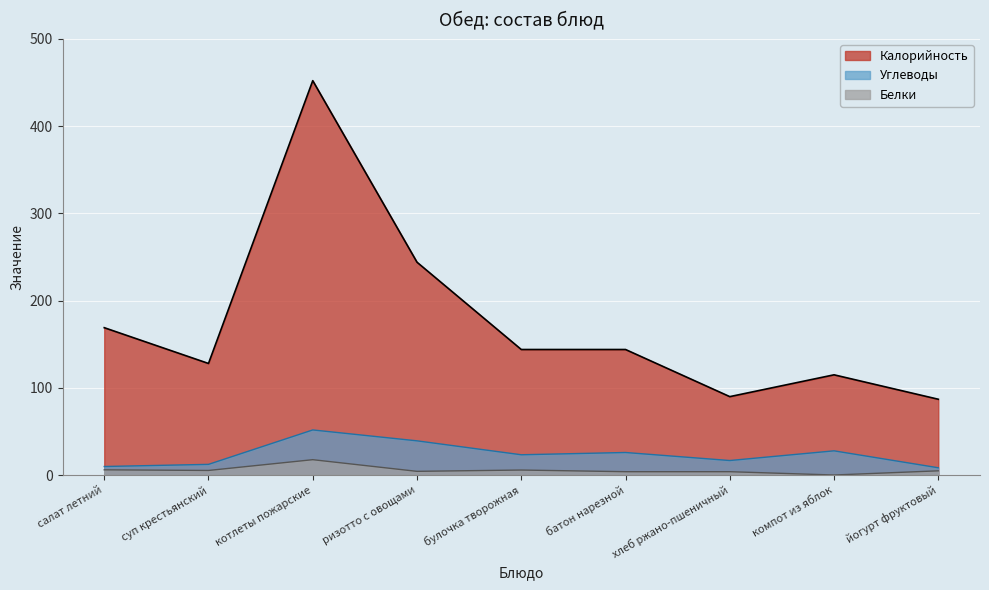

Reading right to left, what are all the values shown in this chart?

Калорийность: йогурт фруктовый=87.0	компот из яблок=115.0	хлеб ржано-пшеничный=90.0	батон нарезной=144.0	булочка творожная=144.0	ризотто с овощами=244.0	котлеты пожарские=452.0	суп крестьянский=128.0	салат летний=169.0
Белки: йогурт фруктовый=5.0	компот из яблок=0.2	хлеб ржано-пшеничный=4.0	батон нарезной=4.0	булочка творожная=5.9	ризотто с овощами=4.4	котлеты пожарские=17.8	суп крестьянский=5.4	салат летний=6.2
Углеводы: йогурт фруктовый=8.5	компот из яблок=27.9	хлеб ржано-пшеничный=16.8	батон нарезной=26.0	булочка творожная=23.4	ризотто с овощами=39.4	котлеты пожарские=51.8	суп крестьянский=12.4	салат летний=9.9